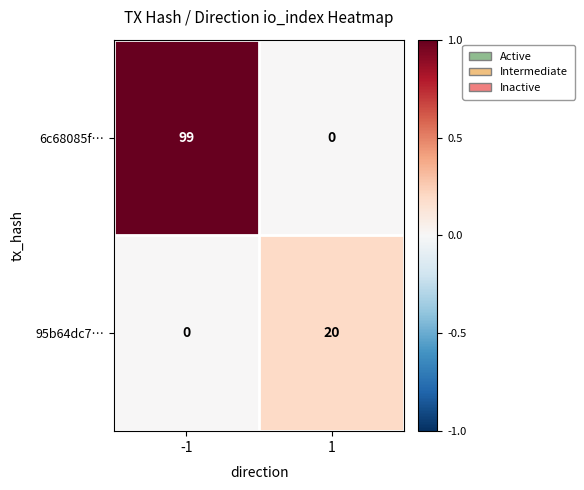

What is the highest value of the 95b64dc7… series?

20